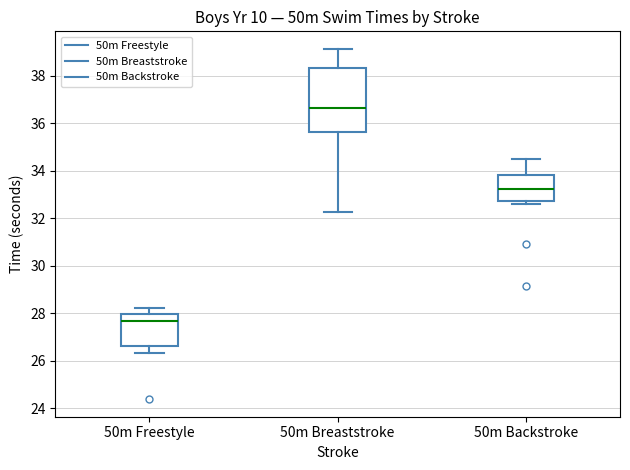

Which box is the tallest, from its lower edge to its upper edge?

50m Breaststroke